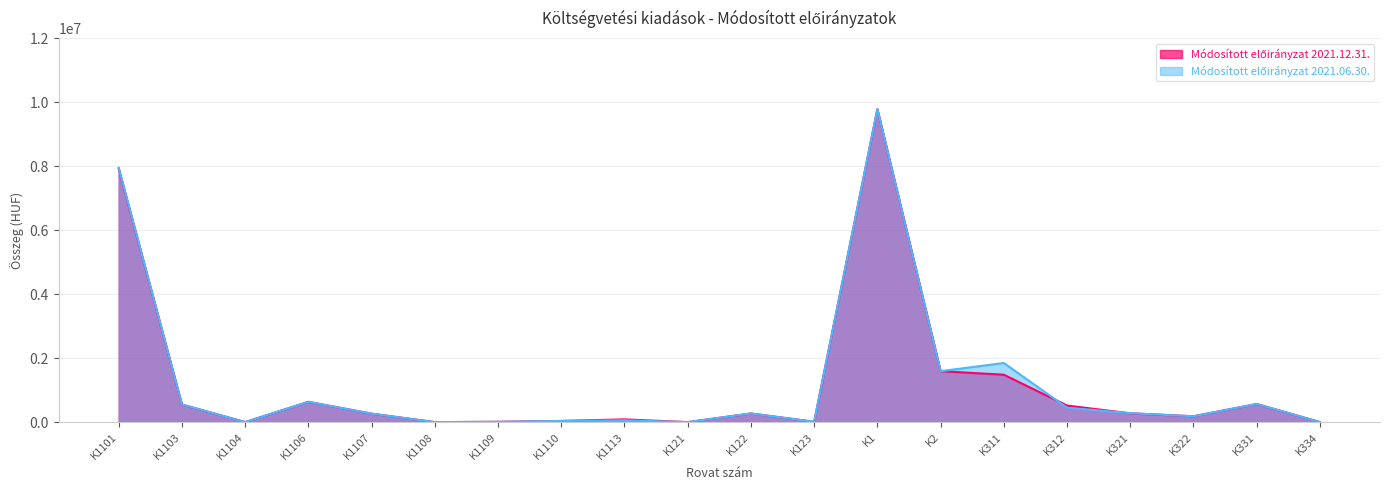

Which series has the widest spread of values?

Módosított előirányzat 2021.12.31.